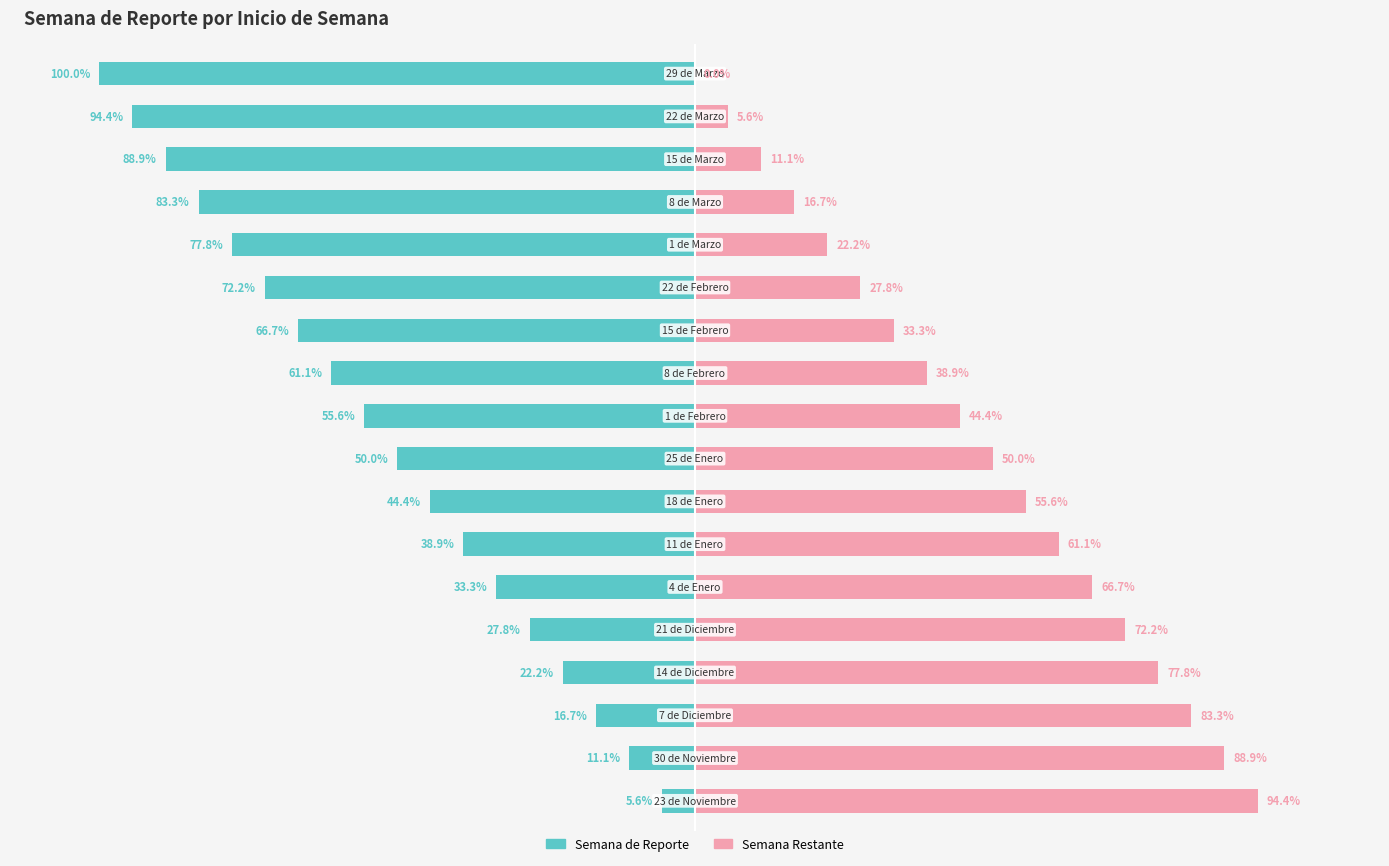

Reading left to right, transcribe all the data shown in this chart.

Semana de Reporte: 0=-5.6	1=-11.1	2=-16.7	3=-22.2	4=-27.8	5=-33.3	6=-38.9	7=-44.4	8=-50.0	9=-55.6	10=-61.1	11=-66.7	12=-72.2	13=-77.8	14=-83.3	15=-88.9	16=-94.4	17=-100.0
Semana Restante: 0=94.4	1=88.9	2=83.3	3=77.8	4=72.2	5=66.7	6=61.1	7=55.6	8=50.0	9=44.4	10=38.9	11=33.3	12=27.8	13=22.2	14=16.7	15=11.1	16=5.6	17=0.0